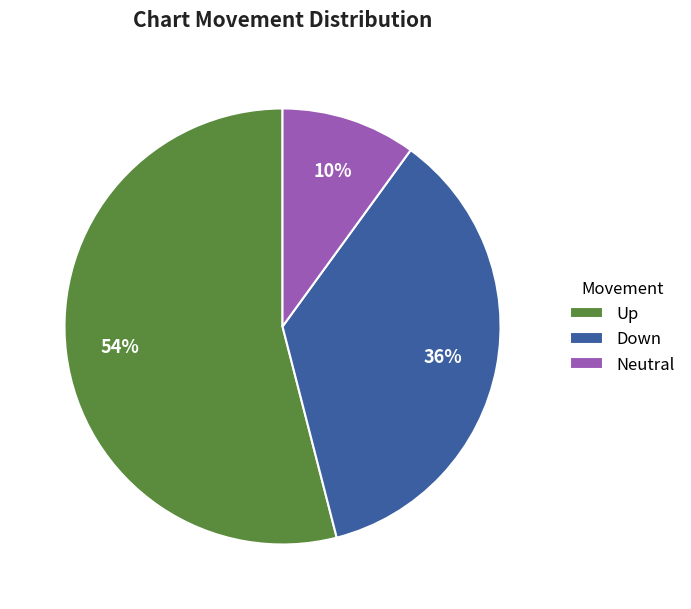

Is it true that Neutral is 10% of the pie?

True